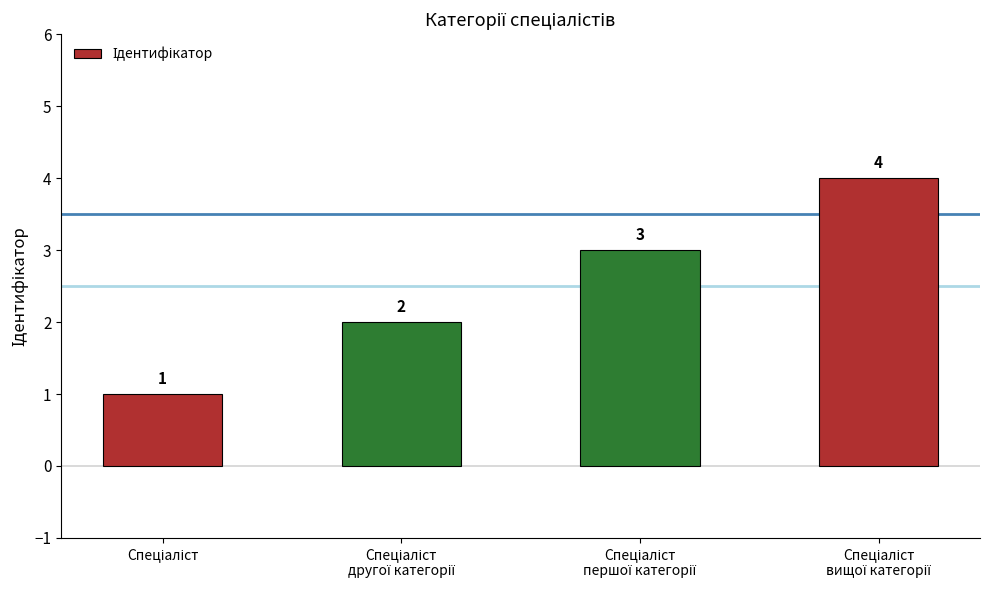

What is the difference between the maximum and minimum values?

3